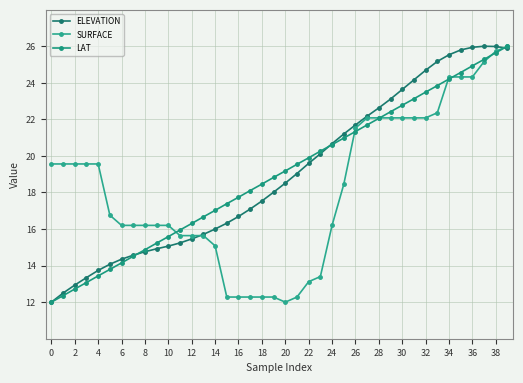

True or false: ELEVATION and LAT intersect in this chart.

True